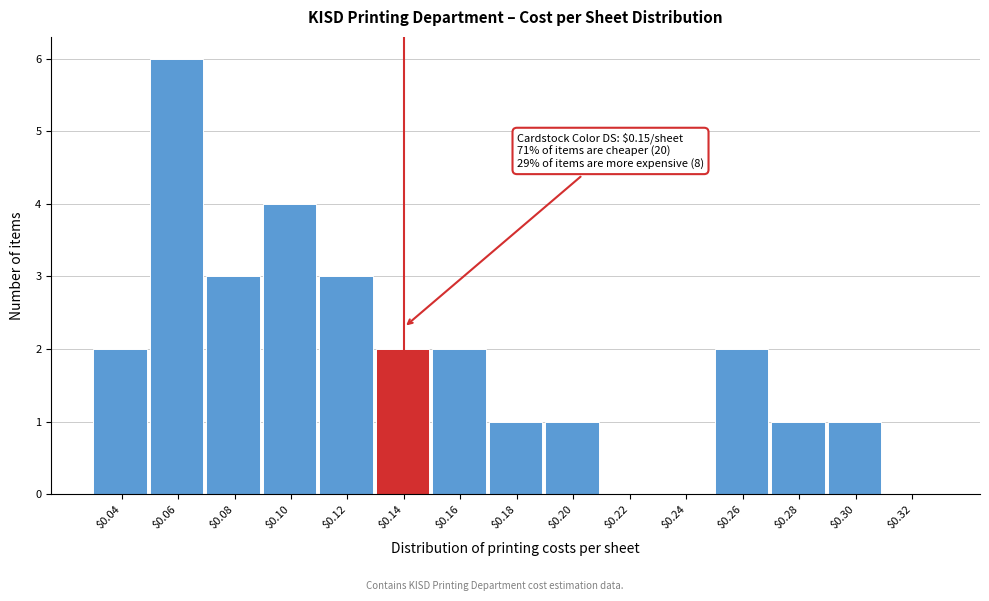

Is it true that the value at $0.24 is 0?

True